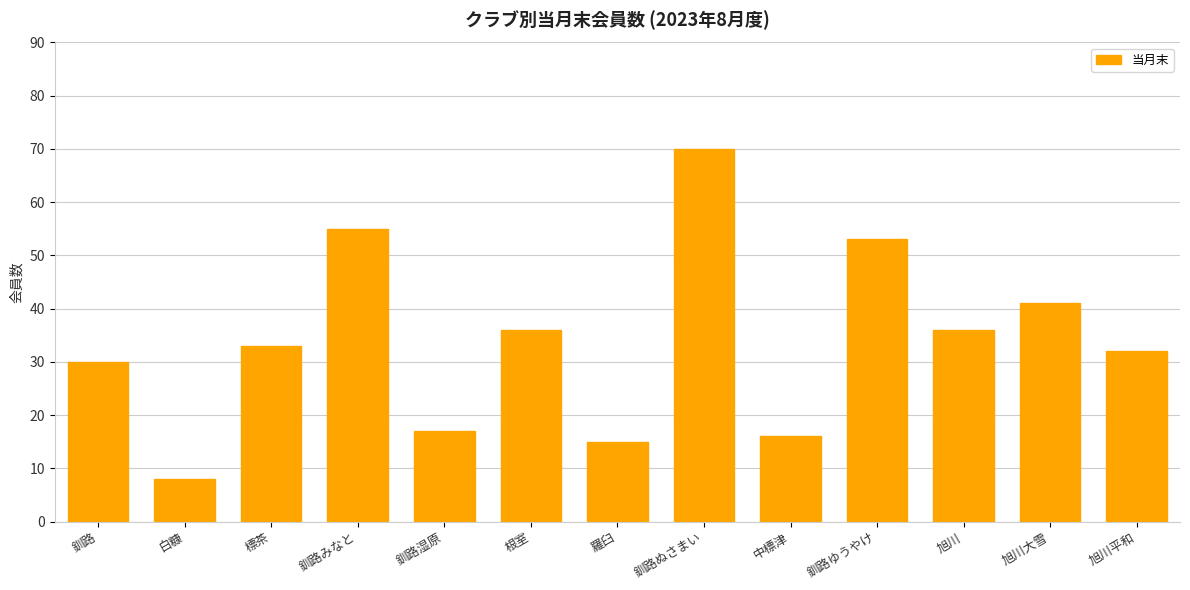

Does the chart contain any negative values?

No